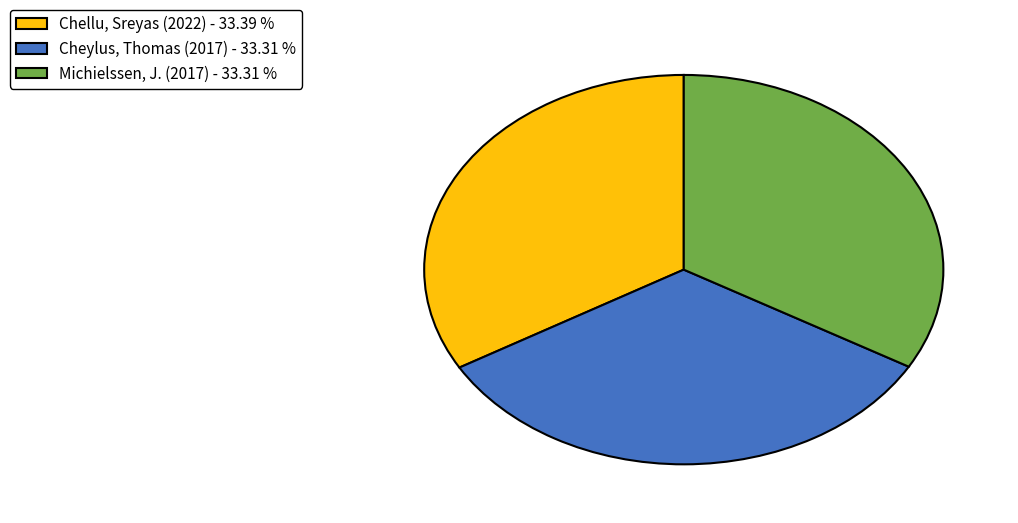

Is the sum of Chellu, Sreyas (2022) - 33.39 % and Cheylus, Thomas (2017) - 33.31 % greater than half?

Yes